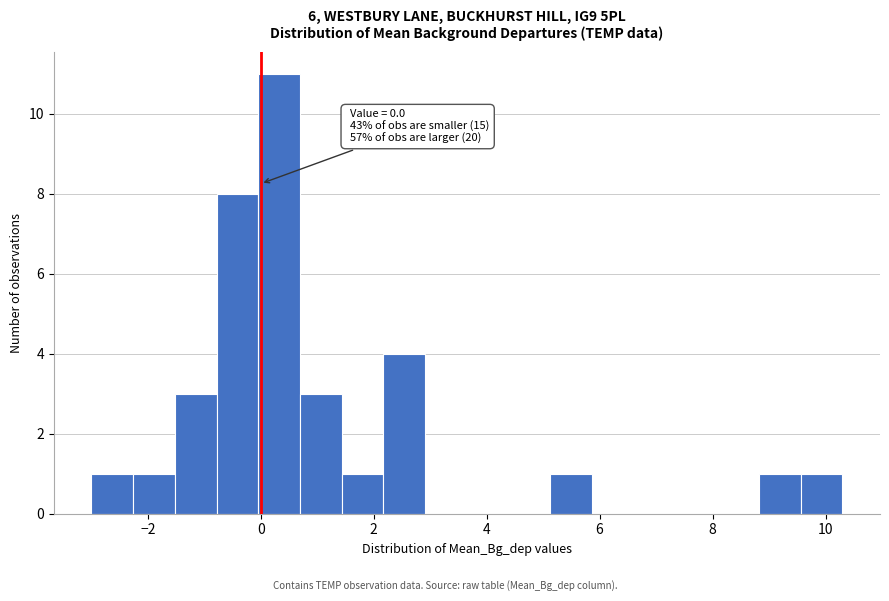

Around what value on the x-axis is the tallest bar? Give the approximate position of its centre, as read against the axis.

0.4